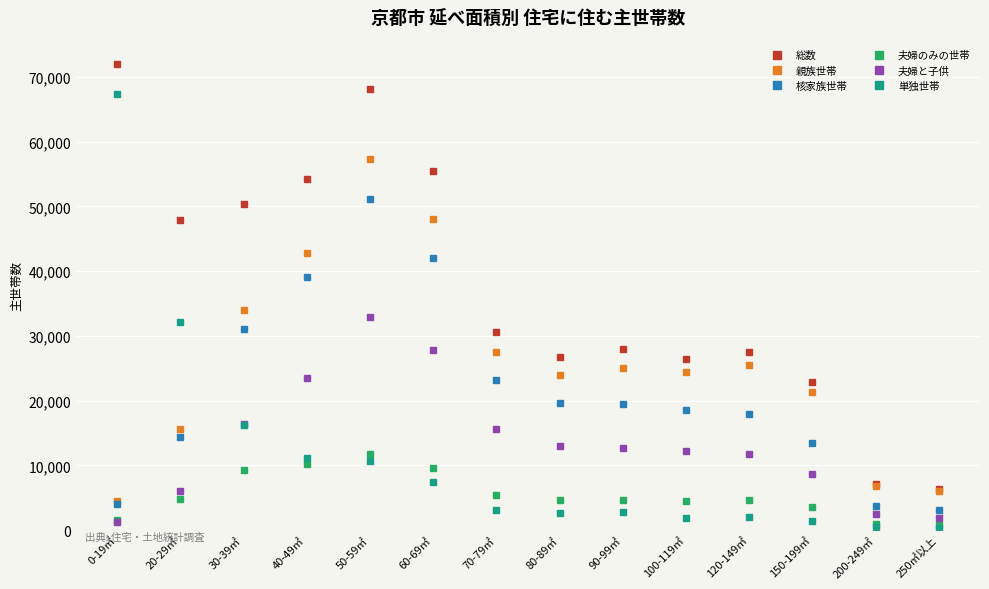

Rank the series by their maximum value, from highest to lowest.

総数, 単独世帯, 親族世帯, 核家族世帯, 夫婦と子供, 夫婦のみの世帯